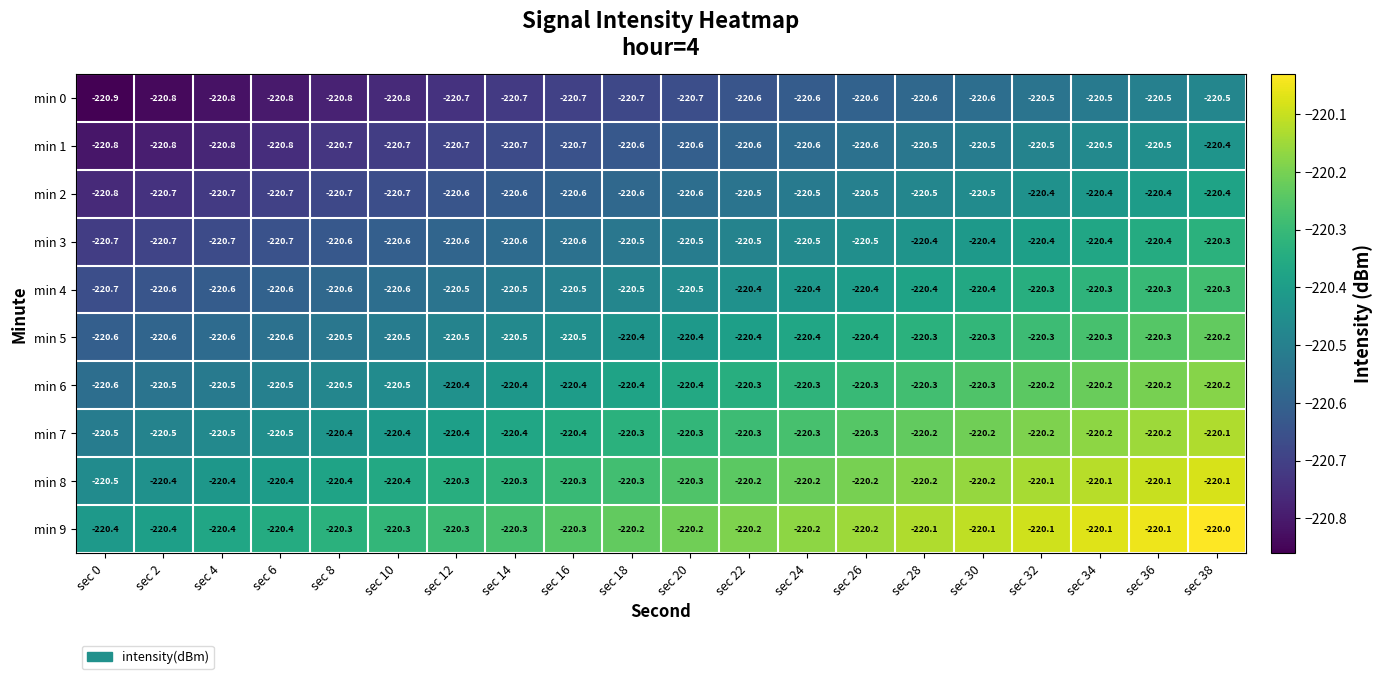

What is the difference between the highest and lowest values at sec 38?

0.5